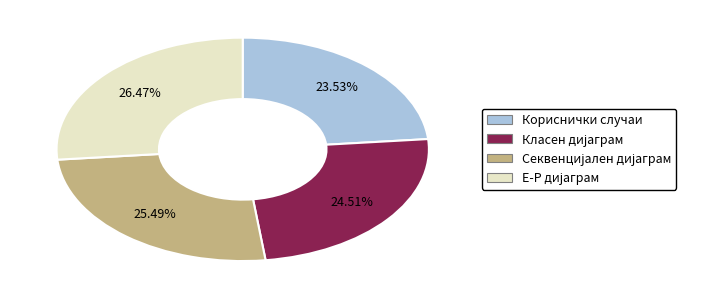

Does any single category account for the majority?

No